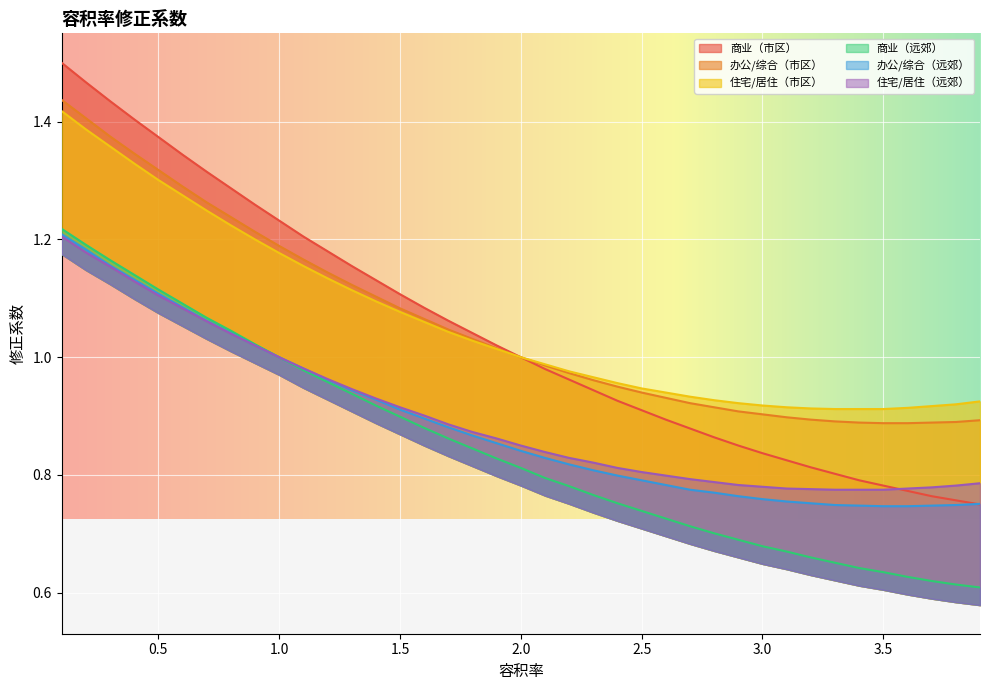

What is the difference between the second highest and minimum values in the 住宅/居住（远郊） series?

0.4